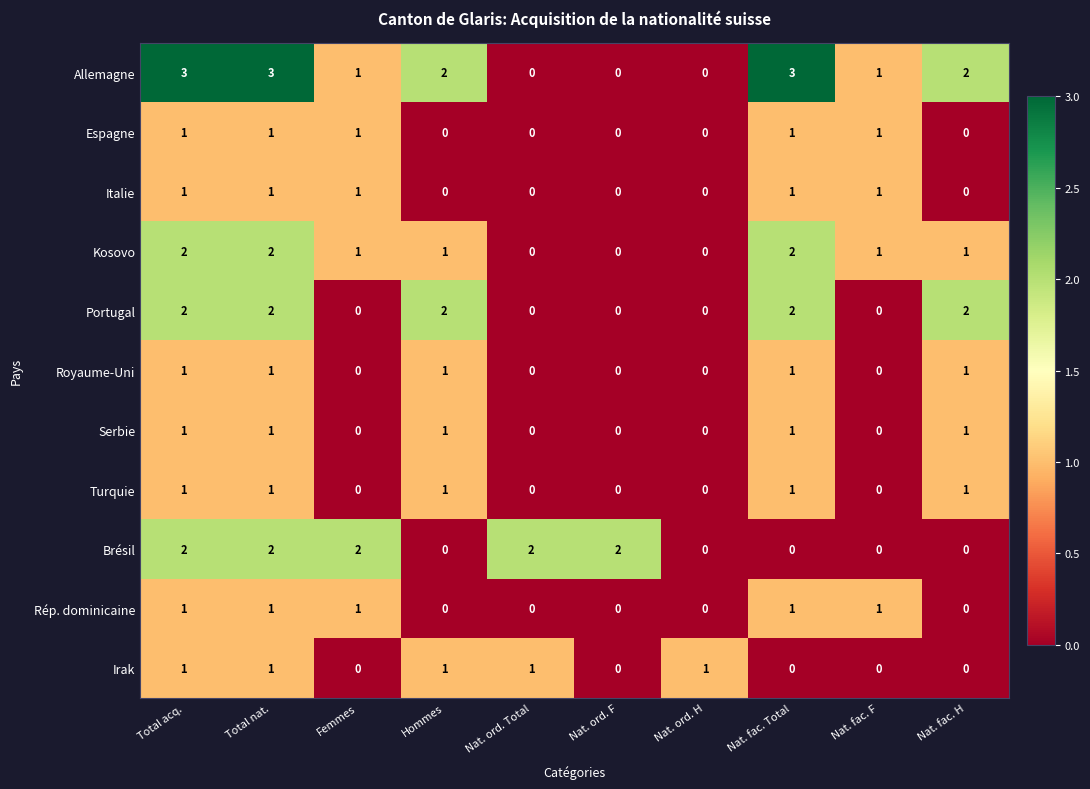

What is the maximum value shown in the chart?

3